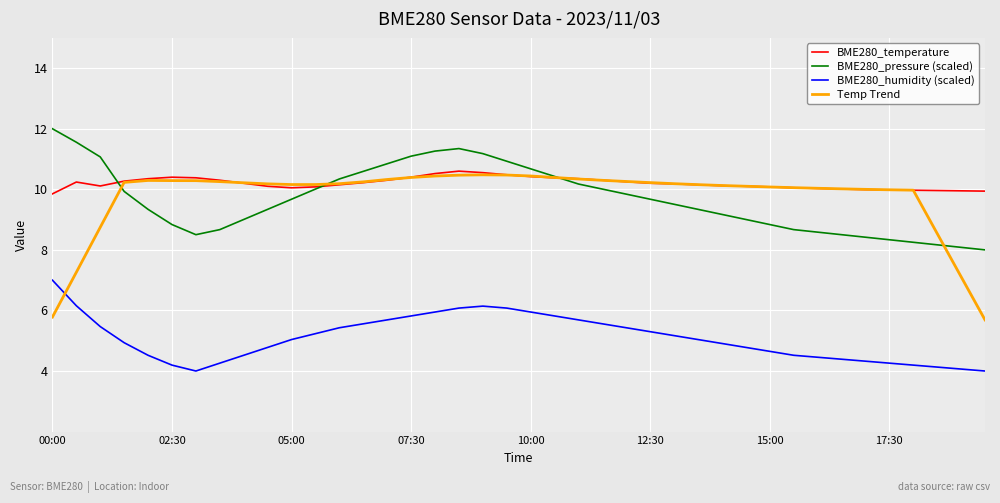

What is the minimum value shown in the chart?

4.0